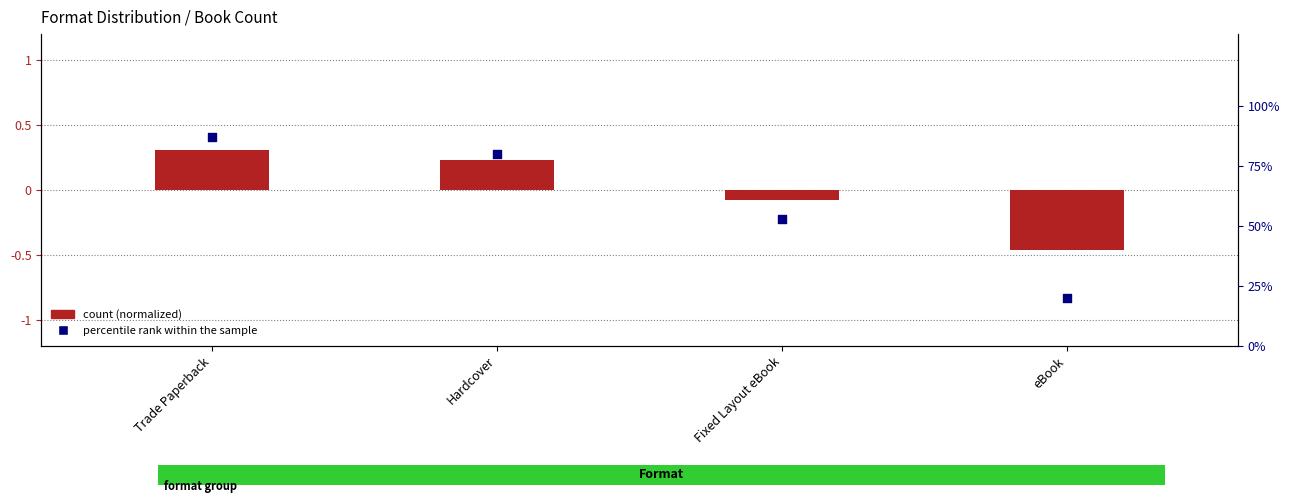

What are all the series names shown in the legend?

count (normalized), percentile rank within the sample